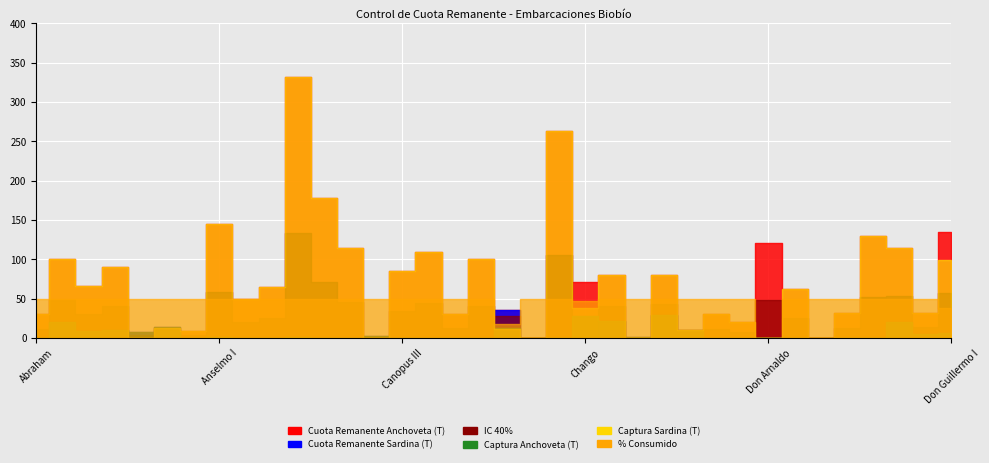

True or false: IC 40% and % Consumido intersect in this chart.

True